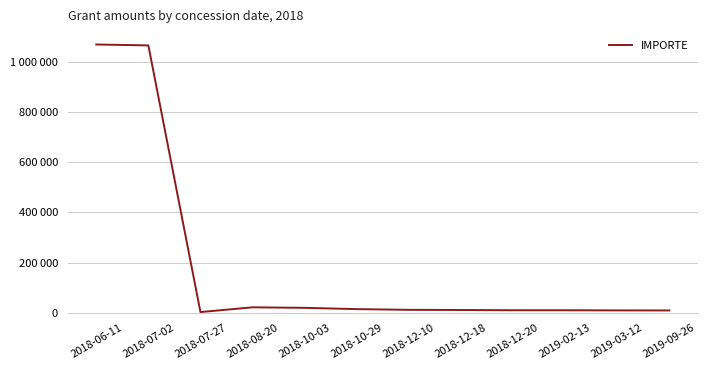

Where is the first local minimum?

2018-07-27